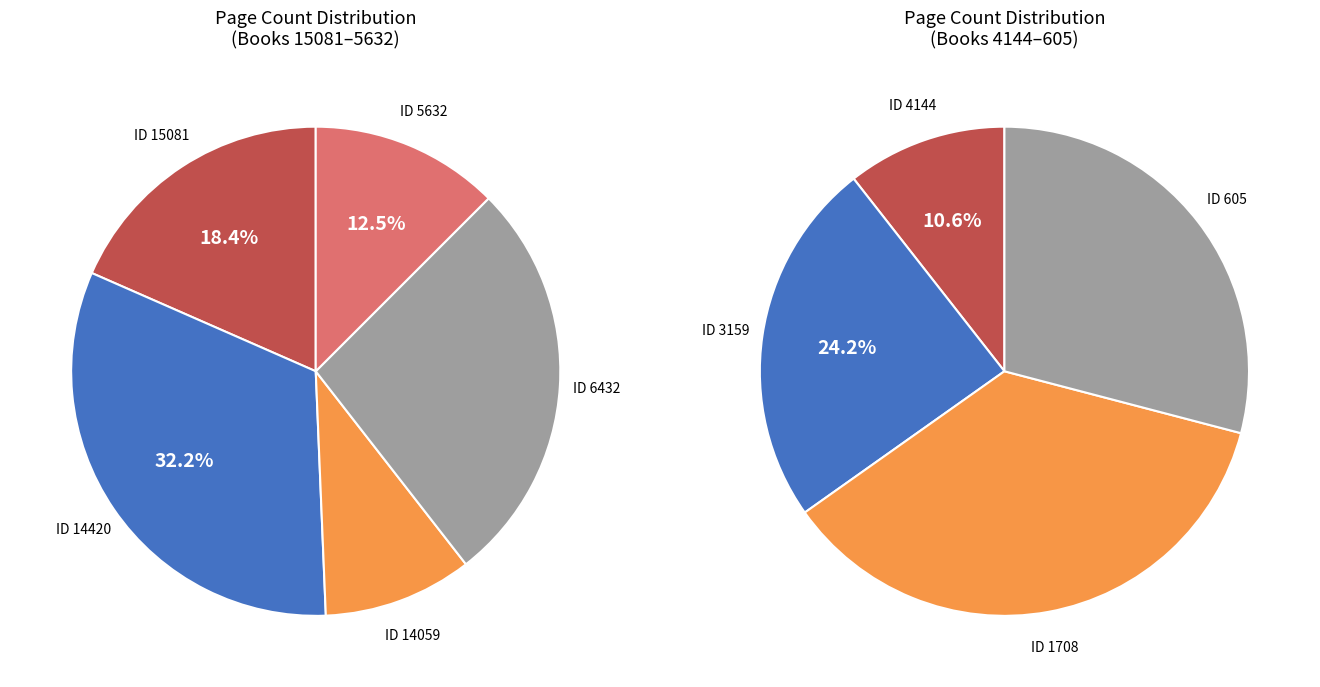

What is the smallest slice in the pie chart?

4144